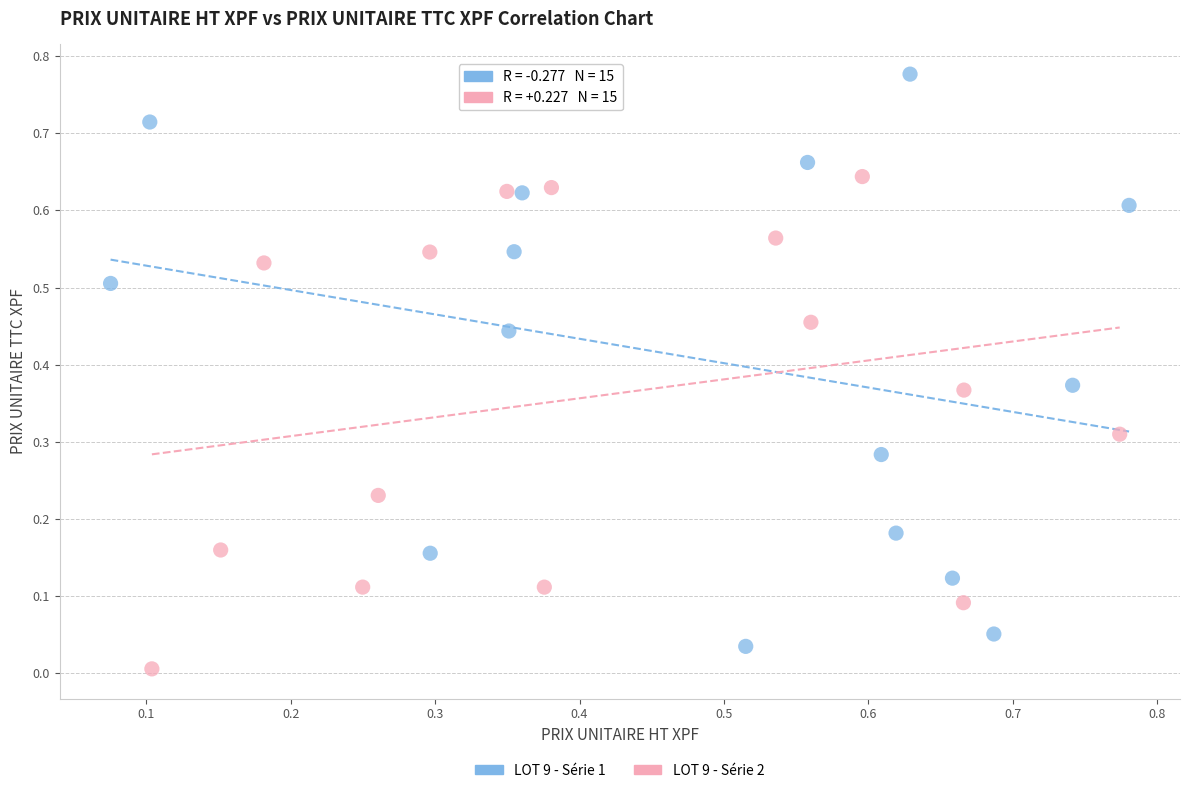

Which series reaches the maximum Y coordinate?

LOT 9 - Série 1